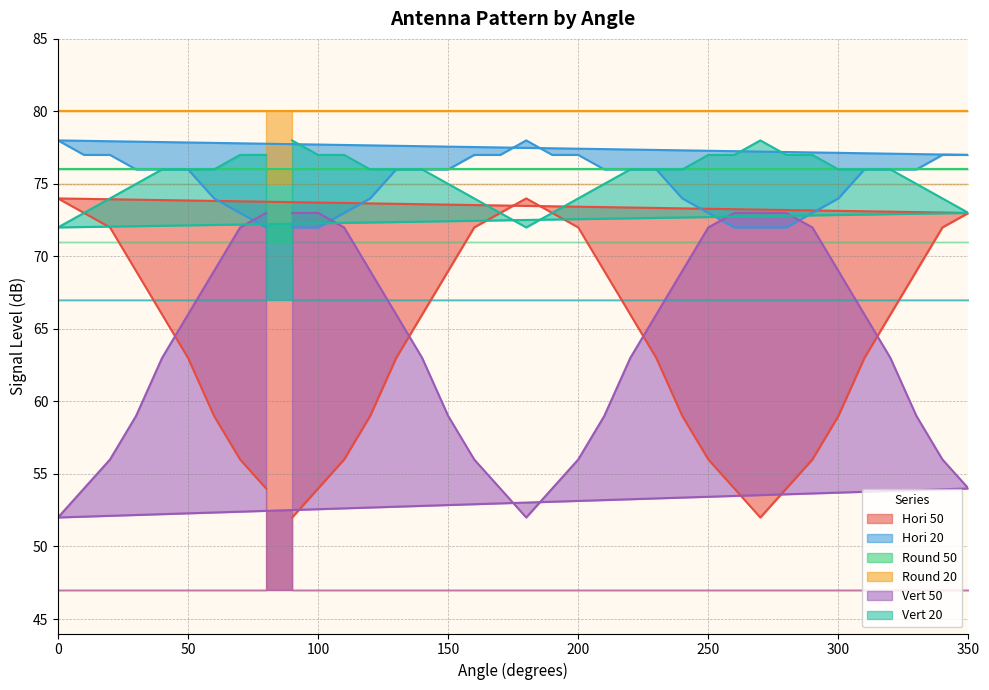

Is it true that Hori 20 equals 73 at 110?

True